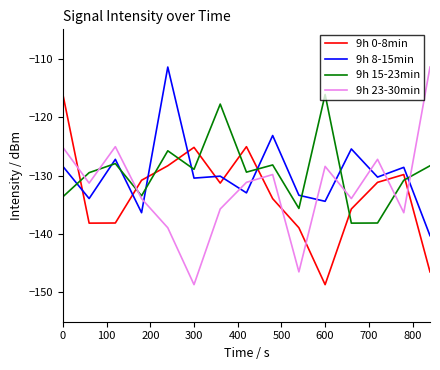

What is the difference between the second highest and second lowest values in the 9h 0-8min series?

21.4